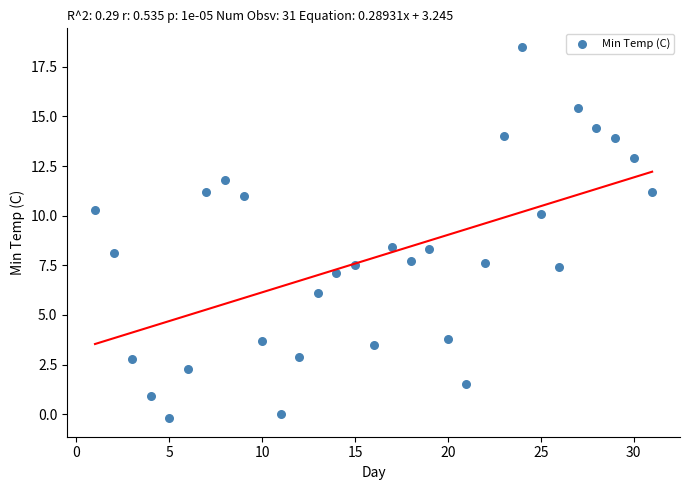

What is the range of X values (max minus min)?

30.0